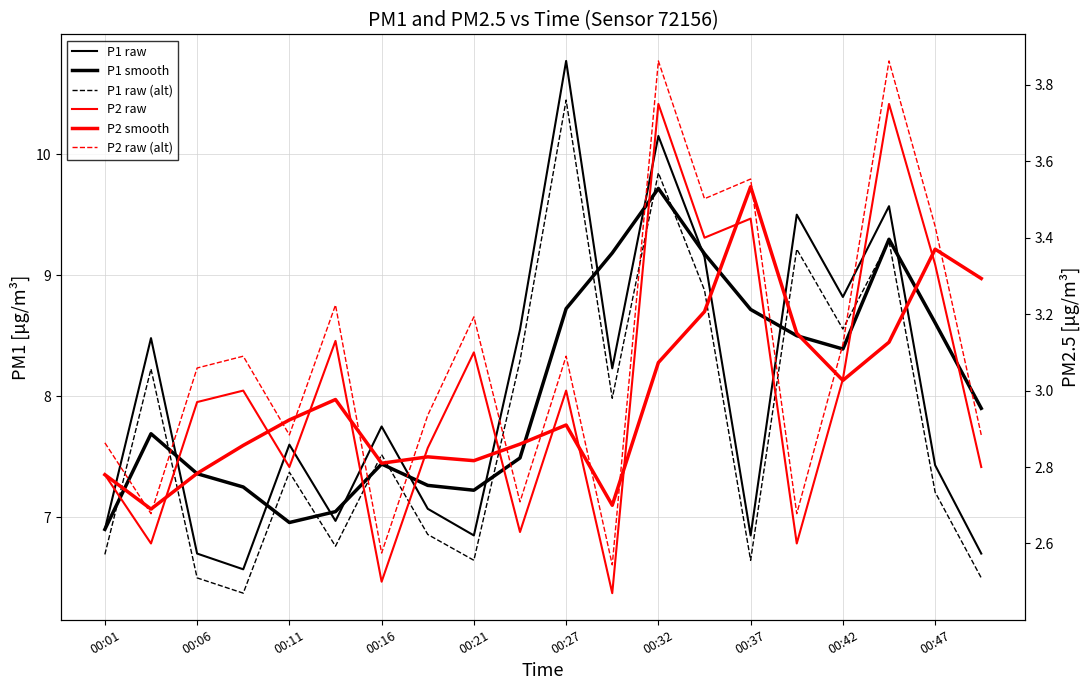

Which series changed the most between 15 and 18?

P1 raw